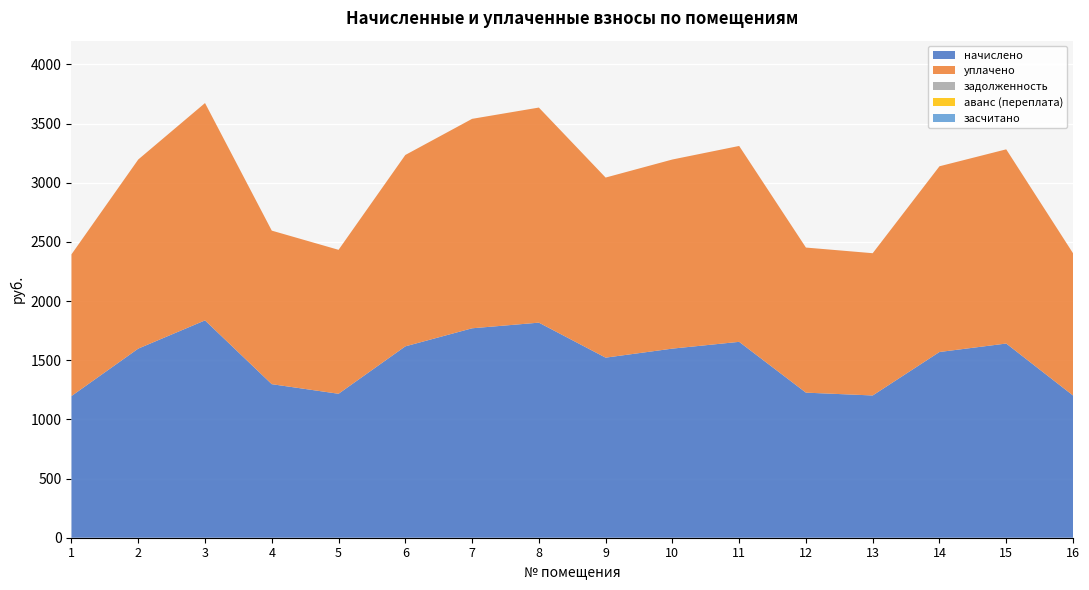

Reading right to left, transcribe all the data shown in this chart.

начислено: 16=1202.0	15=1640.9	14=1569.3	13=1202.0	12=1225.9	11=1655.2	10=1598.0	9=1521.6	8=1817.4	7=1769.7	6=1617.0	5=1216.3	4=1297.4	3=1836.5	2=1598.0	1=1197.3
уплачено: 16=1202.0	15=1640.9	14=1569.3	13=1202.0	12=1225.9	11=1655.2	10=1598.0	9=1521.6	8=1817.4	7=1769.7	6=1617.0	5=1216.3	4=1297.4	3=1836.5	2=1598.0	1=1197.3
задолженность: 16=0.0	15=0.0	14=0.0	13=0.0	12=0.0	11=0.0	10=0.0	9=0.0	8=0.0	7=0.0	6=0.0	5=0.0	4=0.0	3=0.0	2=0.0	1=0.0
аванс (переплата): 16=0.0	15=0.0	14=0.0	13=0.0	12=0.0	11=0.0	10=0.0	9=0.0	8=0.0	7=0.0	6=0.0	5=0.0	4=0.0	3=0.0	2=0.0	1=0.0
засчитано: 16=0.0	15=0.0	14=0.0	13=0.0	12=0.0	11=0.0	10=0.0	9=0.0	8=0.0	7=0.0	6=0.0	5=0.0	4=0.0	3=0.0	2=0.0	1=0.0